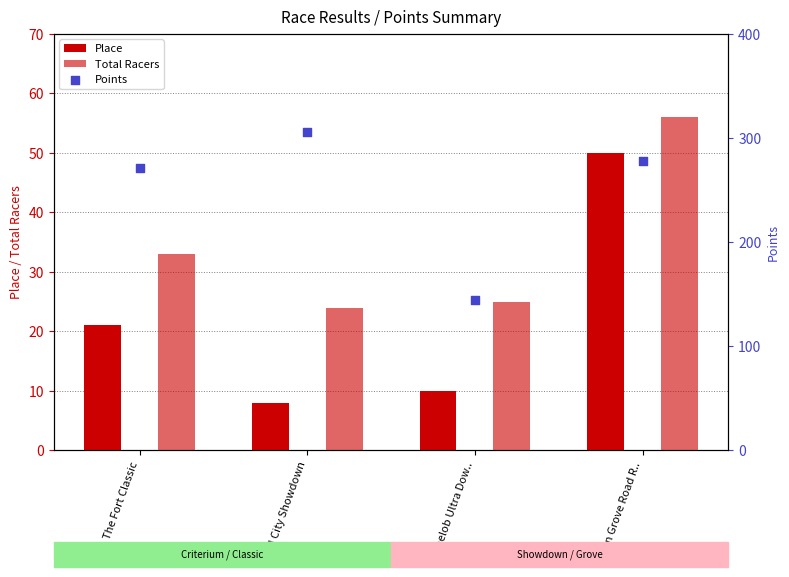

At which category is the sum across all series the highest?

Union Grove Road R..